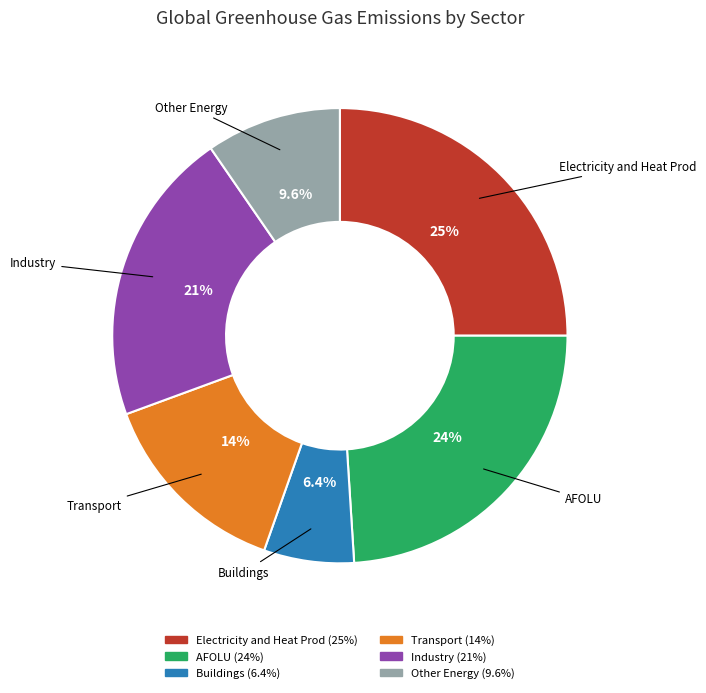

Is there any slice that represents more than half of the pie?

No